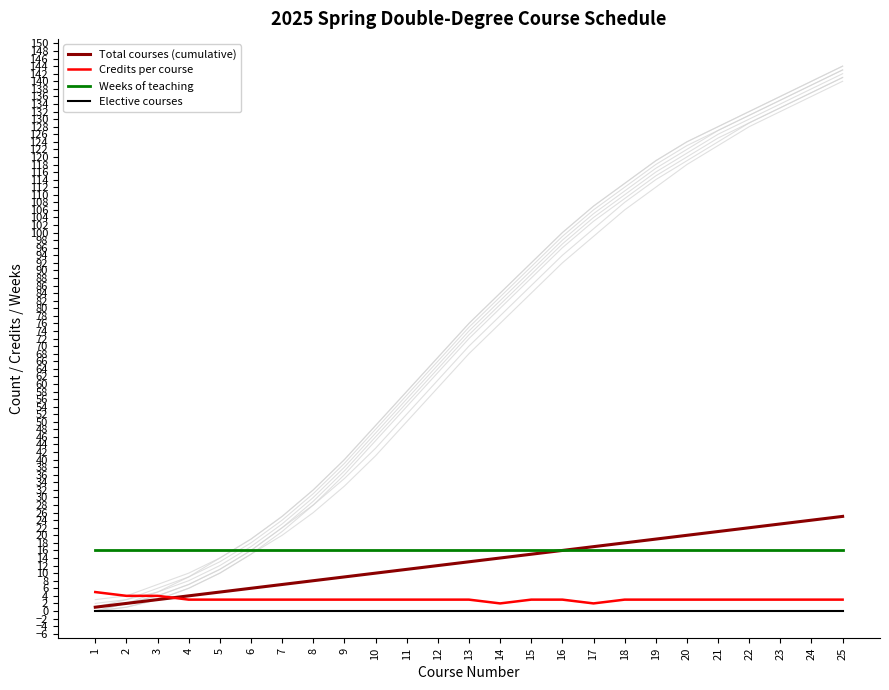

List the labels in order of Elective courses value, smallest first.

1, 2, 3, 4, 5, 6, 7, 8, 9, 10, 11, 12, 13, 14, 15, 16, 17, 18, 19, 20, 21, 22, 23, 24, 25